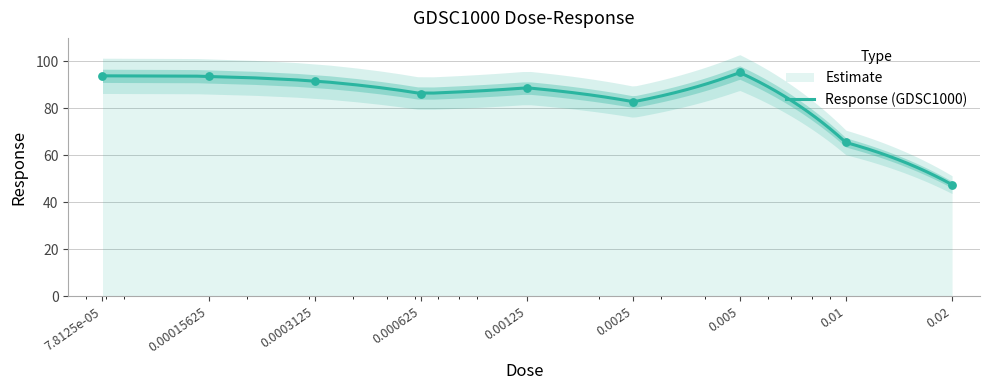

What is the change in value from 0.0003125 to 0.00125?

-2.9